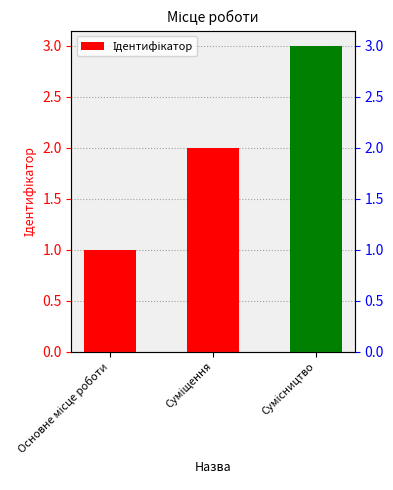

What is the ratio of the value at Основне місце роботи to the value at Суміщення?

0.5